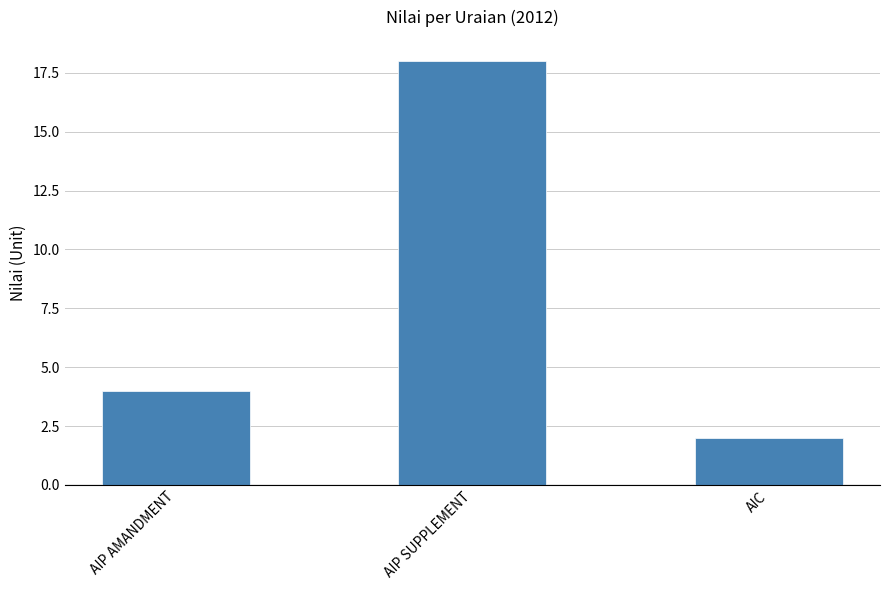

Which category has the lowest value across all series?

AIC